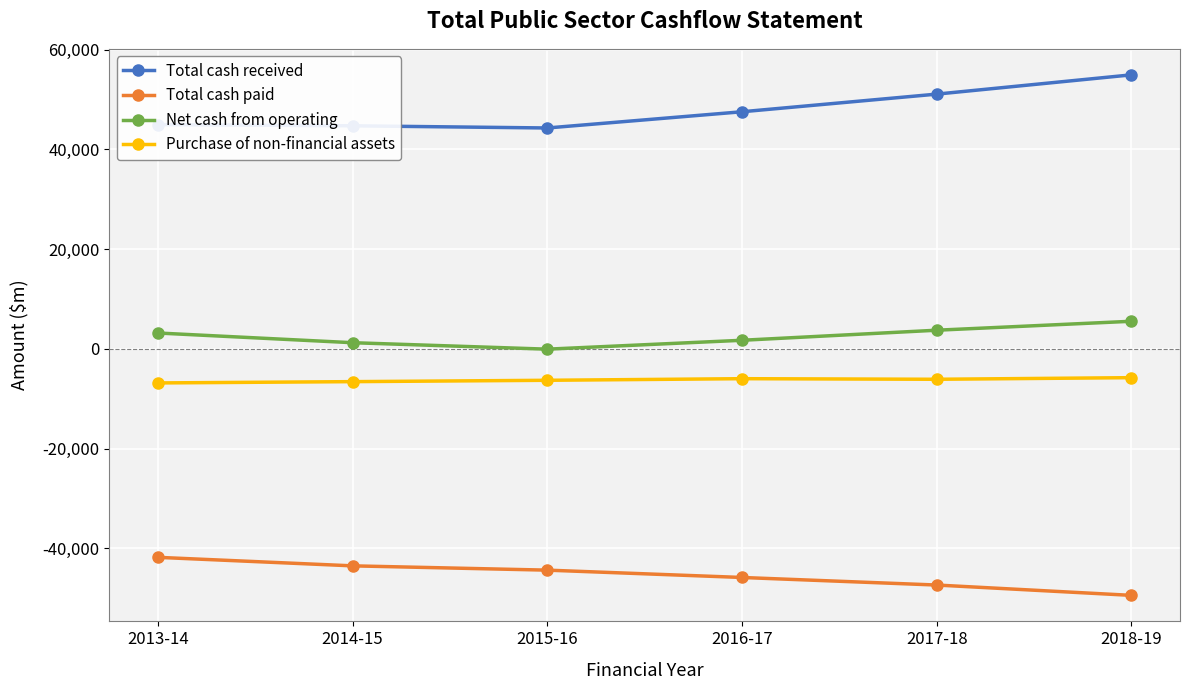

Rank the series at 2014-15 from lowest to highest value.

Total cash paid, Purchase of non-financial assets, Net cash from operating, Total cash received